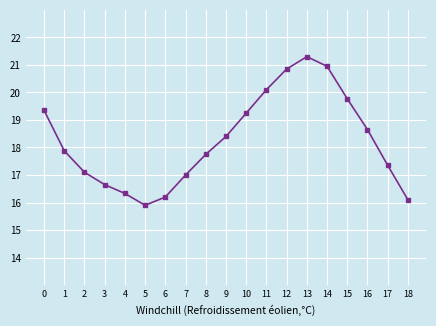

Is this an area chart (filled region under the line)?

No